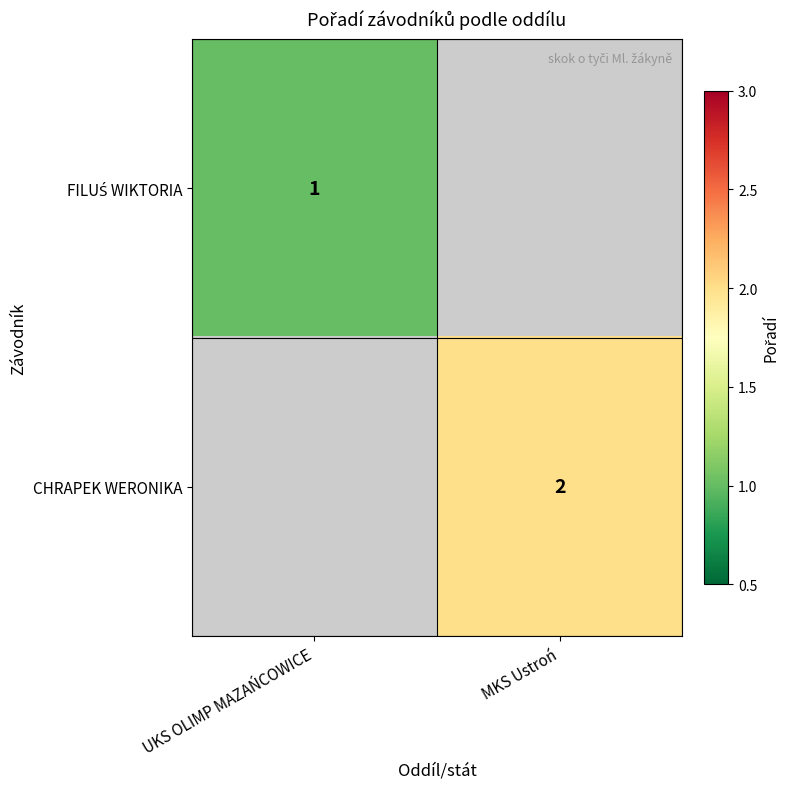

At how many categories does at least one series exceed 1?

1